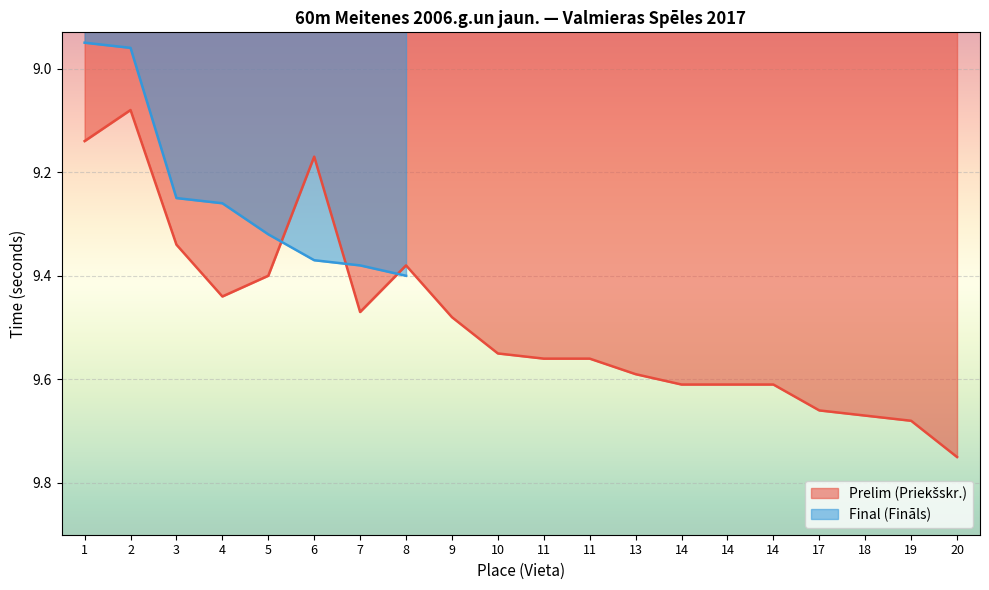

At which category does the data reach its first local valley?

2